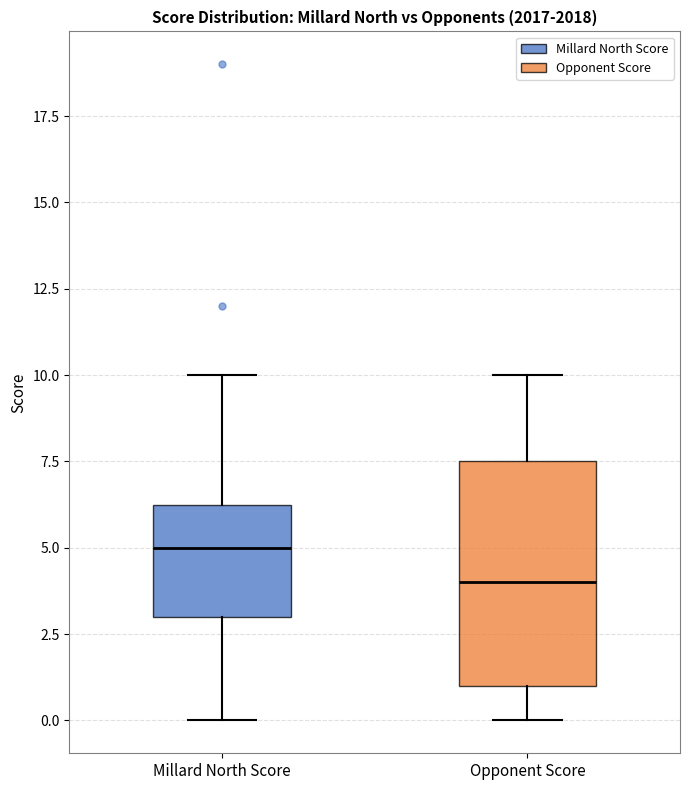

Which box has the lowest median line?

Opponent Score